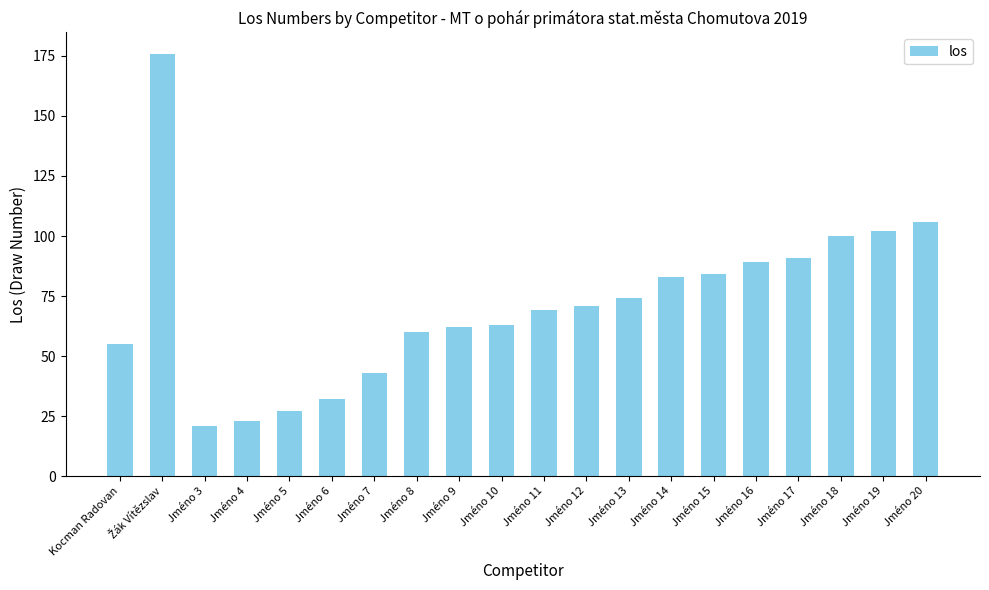

What is the smallest value displayed?

21